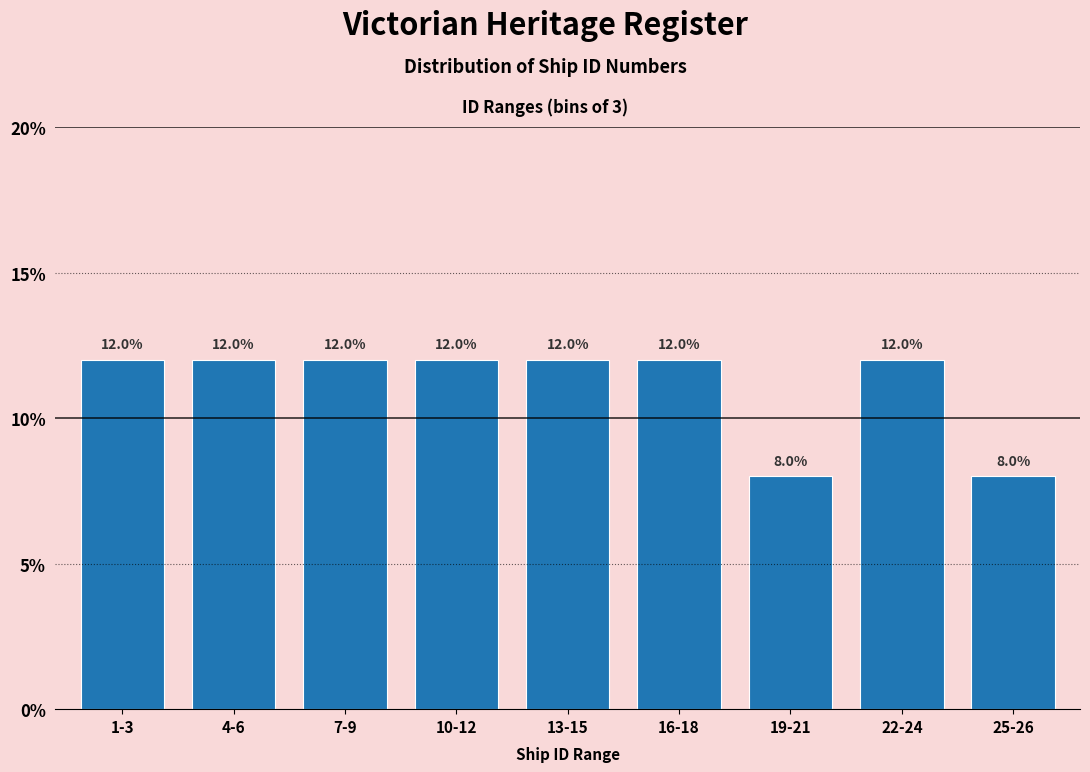

Reading left to right, extract all data points from this chart.

12	12	12	12	12	12	8	12	8